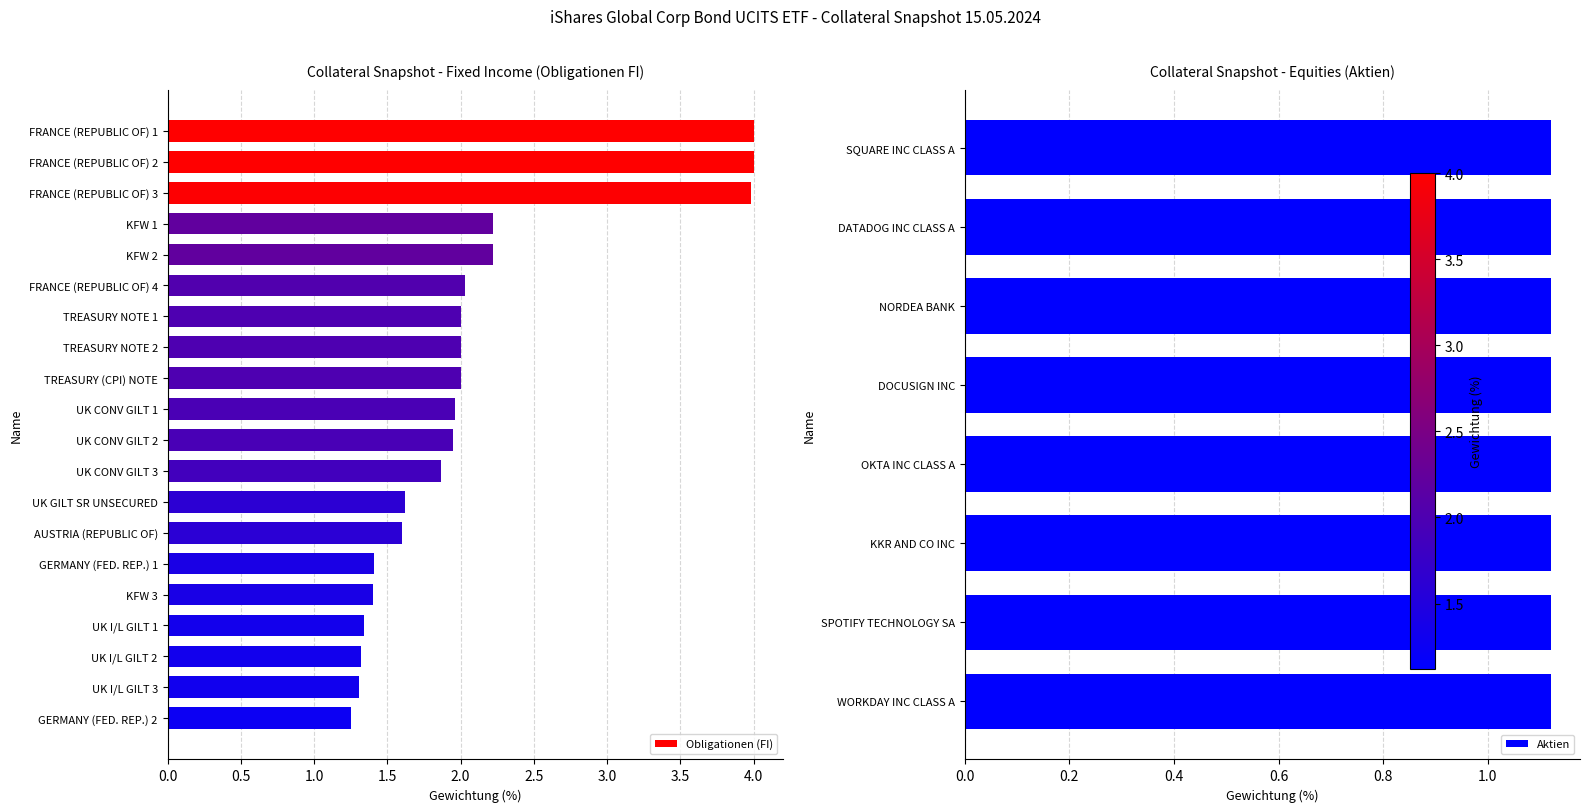

What is the greatest value displayed?

4.0